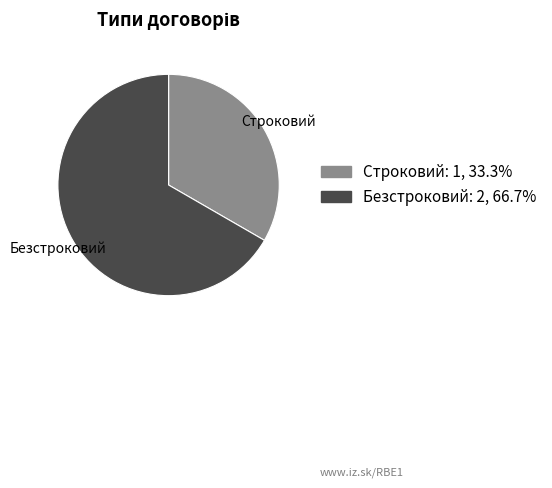

Does Безстроковий represent more than half of the total?

Yes